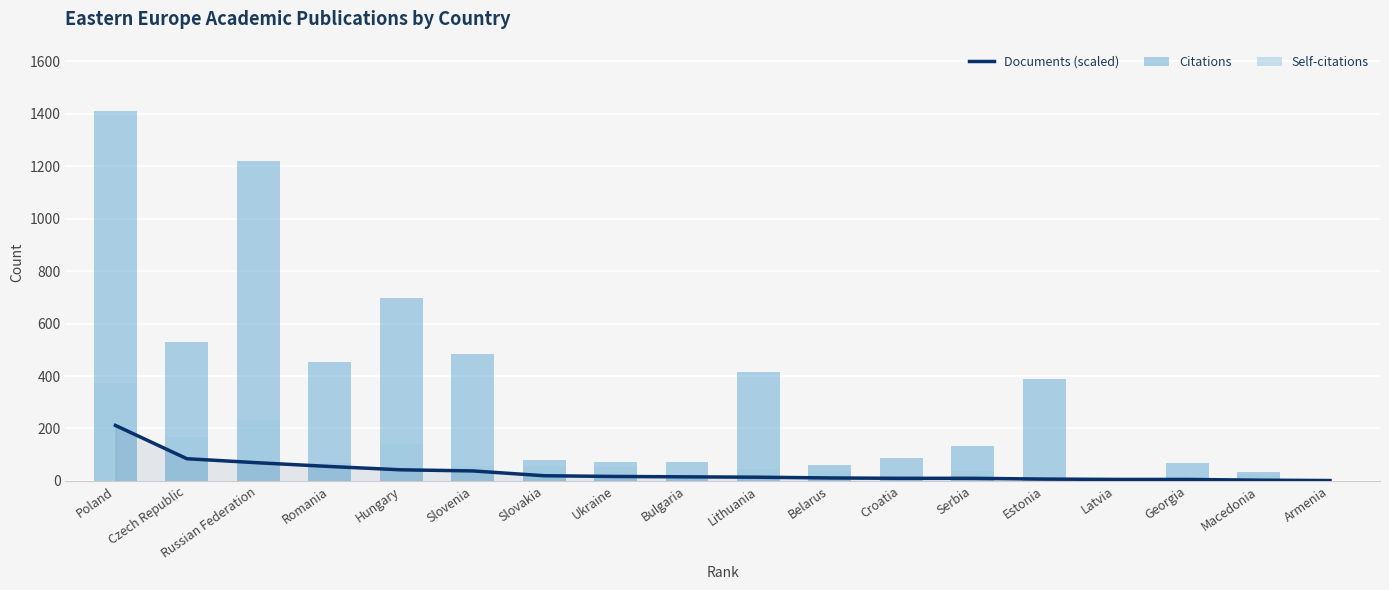

How many data points does each series have?

18